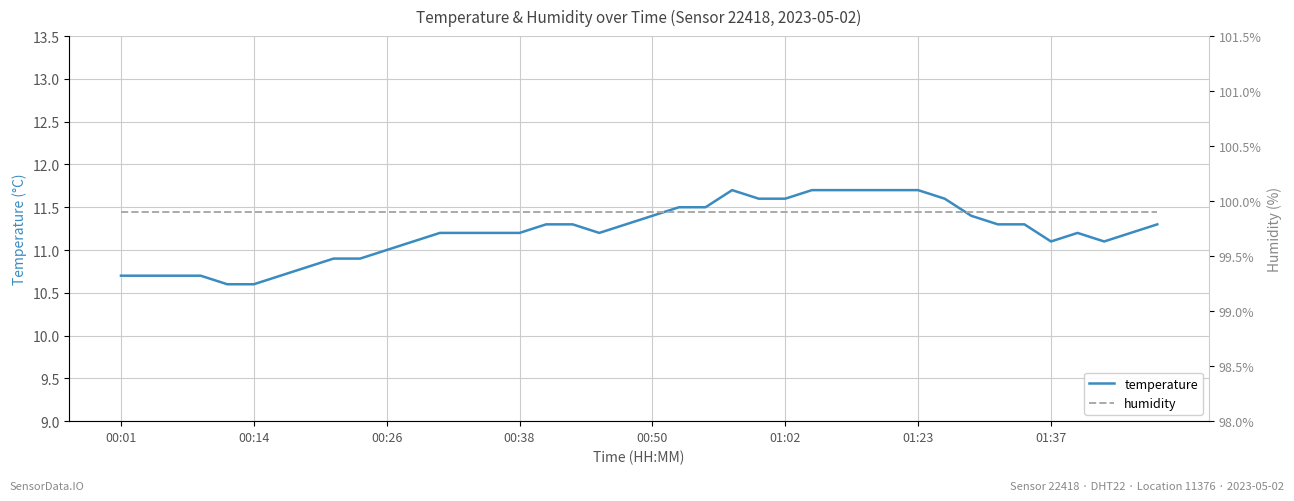

What is the sum of all temperature values?

448.6